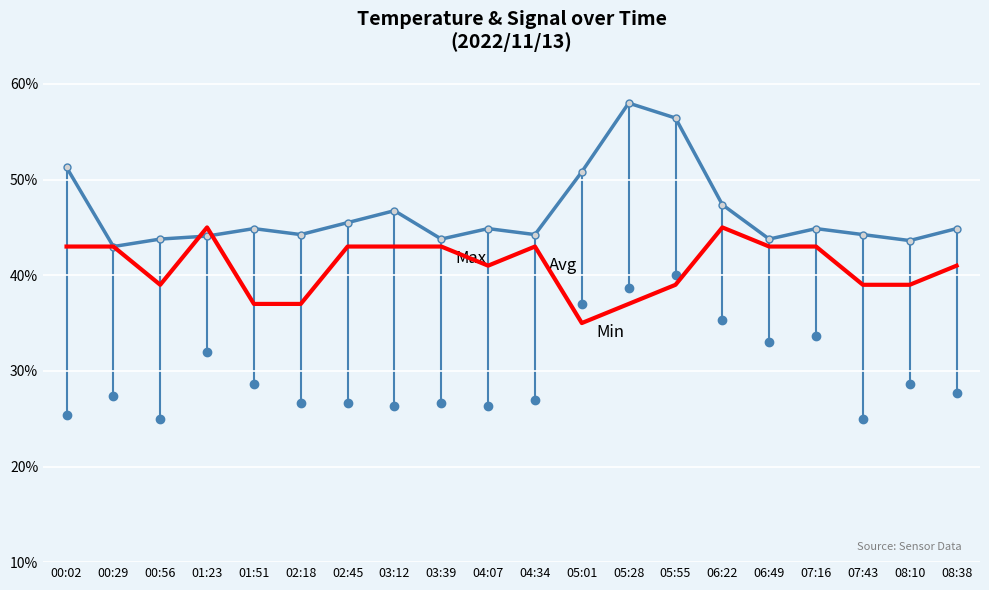

What is the total value across all series at 03:39?

113.4